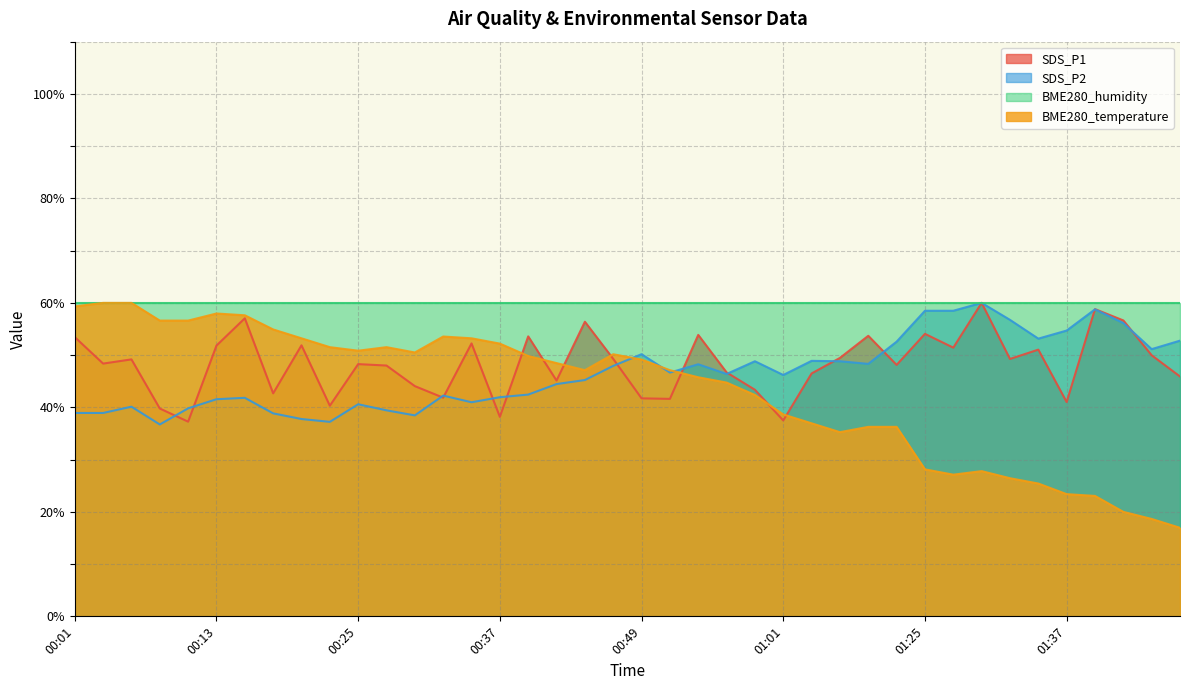

What is the difference between the SDS_P1 values at 00:37 and 00:40?

15.4